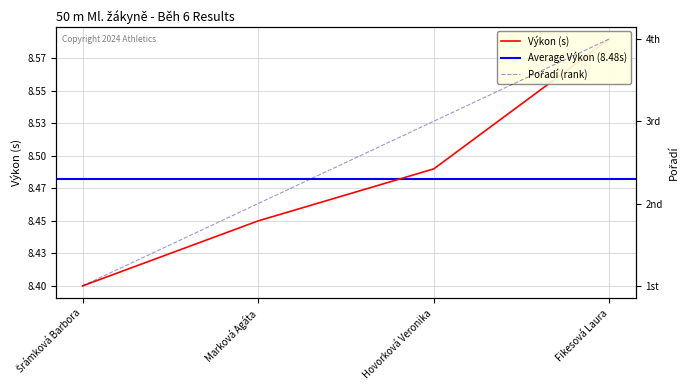

The Pořadí series shows 1.0 at Šrámková Barbora. True or false?

True